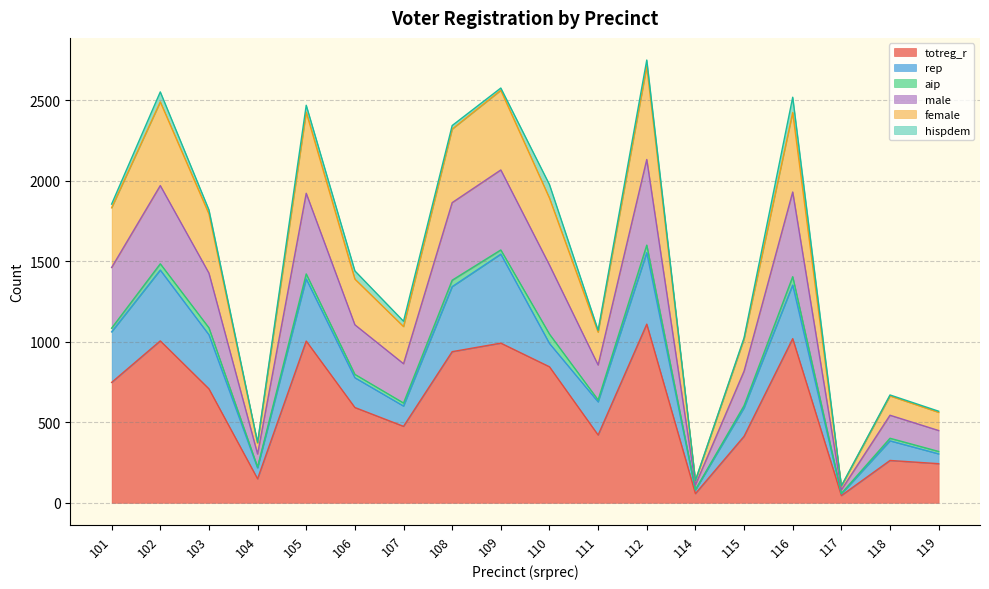

What are all the series names shown in the legend?

totreg_r, rep, aip, male, female, hispdem